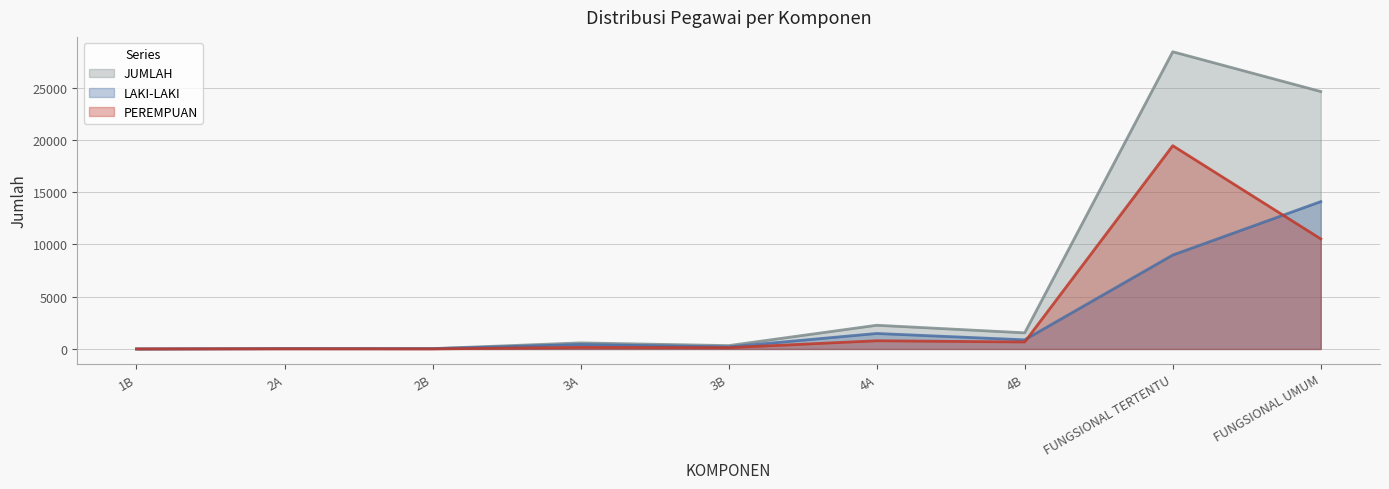

What is the label of the 3rd point from the right?

4B